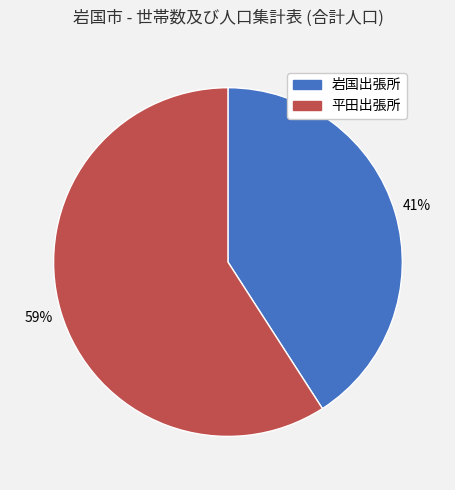

Is there any slice that represents more than half of the pie?

Yes